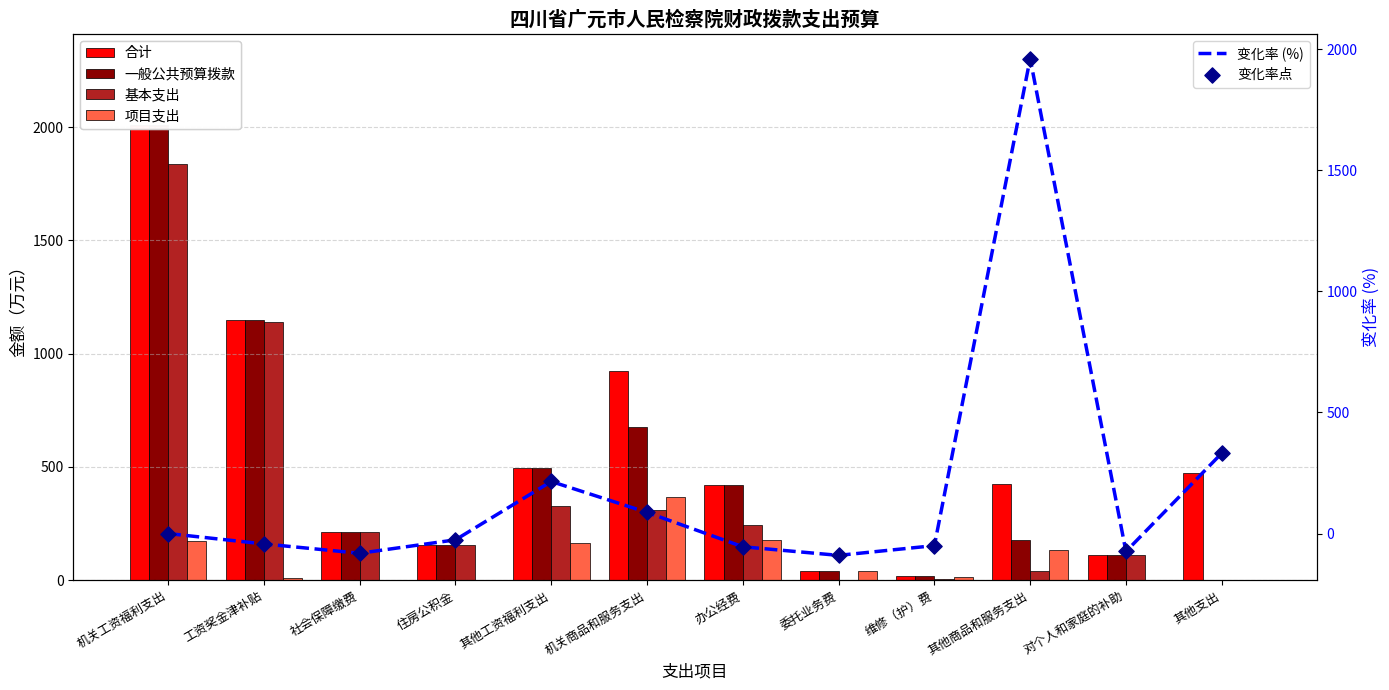

Which series has the largest Y range (max minus min)?

变化率 (%)